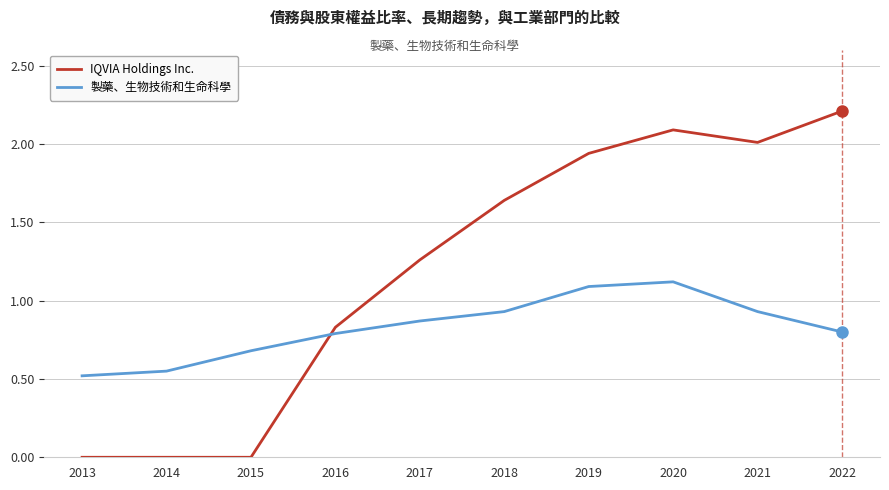

True or false: 製藥、生物技術和生命科學 and IQVIA Holdings Inc. intersect in this chart.

True